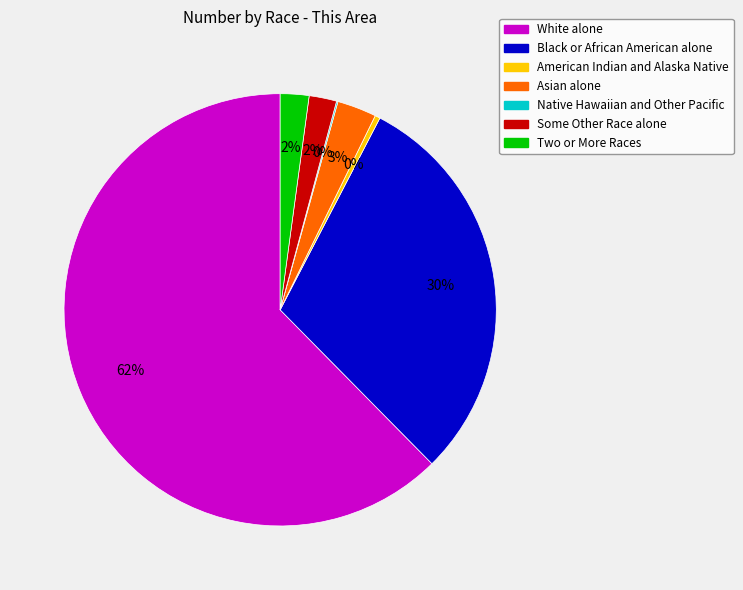

To the nearest percent, what portion does Asian alone represent?

3%